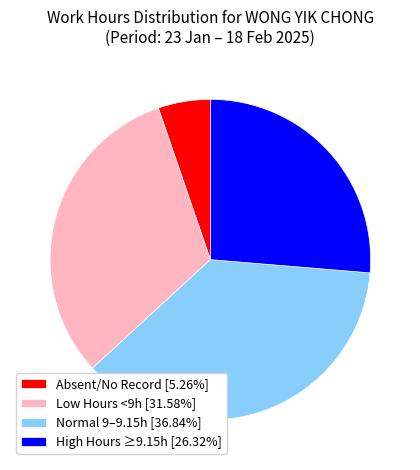

Does any single category account for the majority?

No